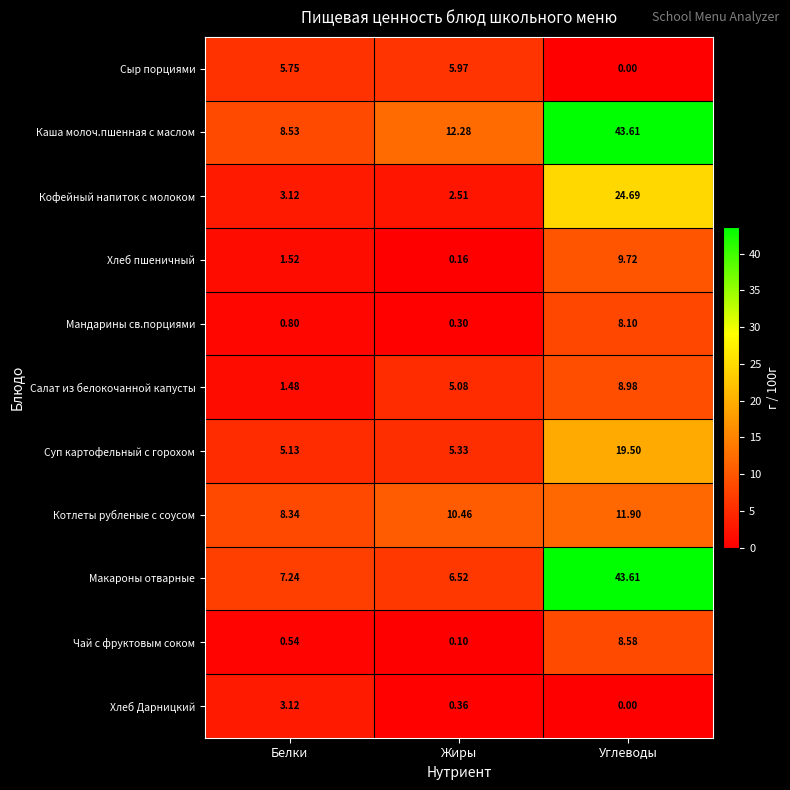

At which label does Макароны отварные reach its peak?

Углеводы